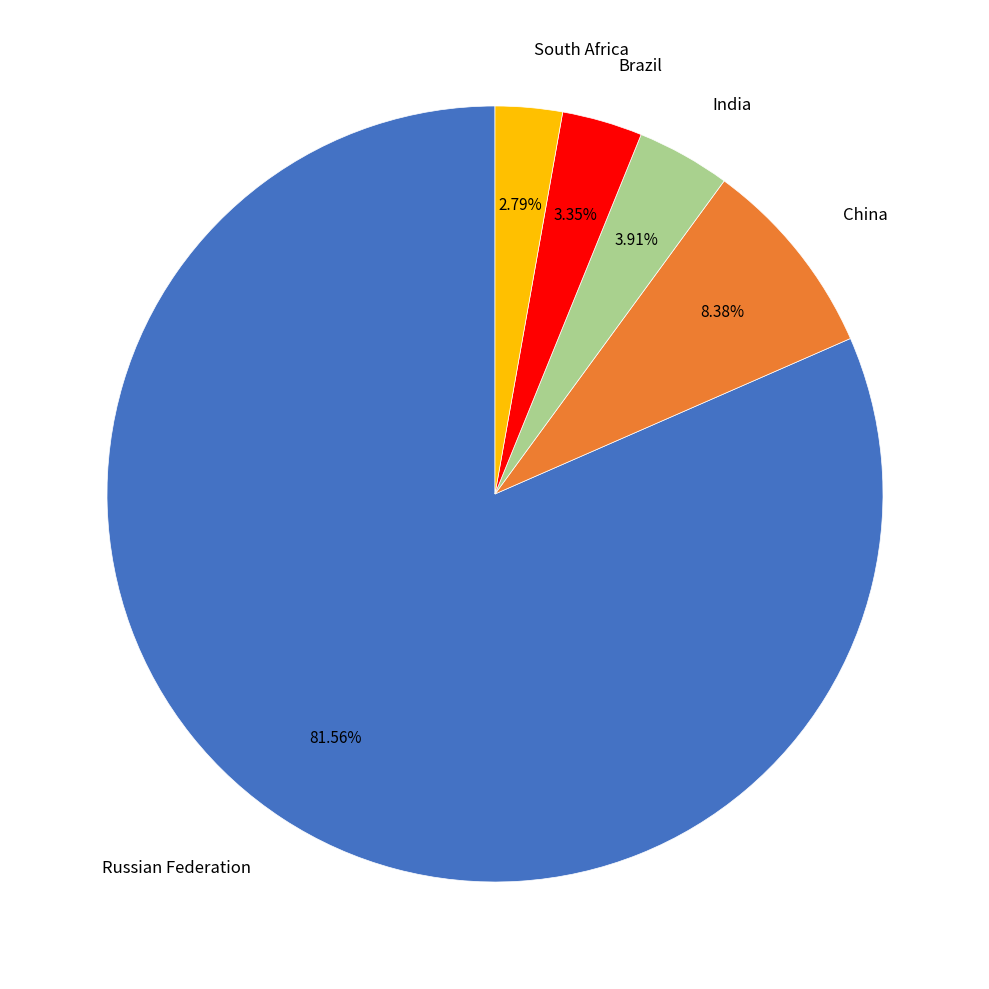

Which has a higher value, India or Brazil?

India